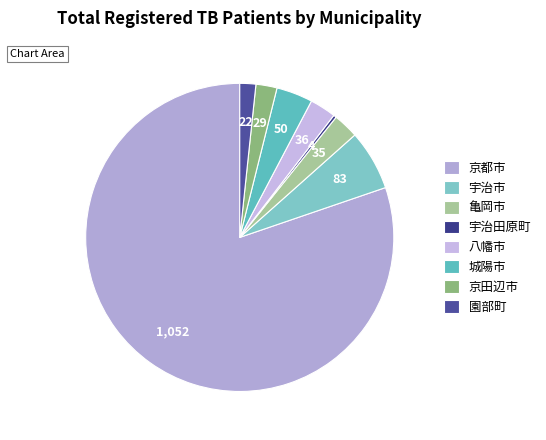

Do 園部町 and 宇治市 together represent more than half of the pie?

No